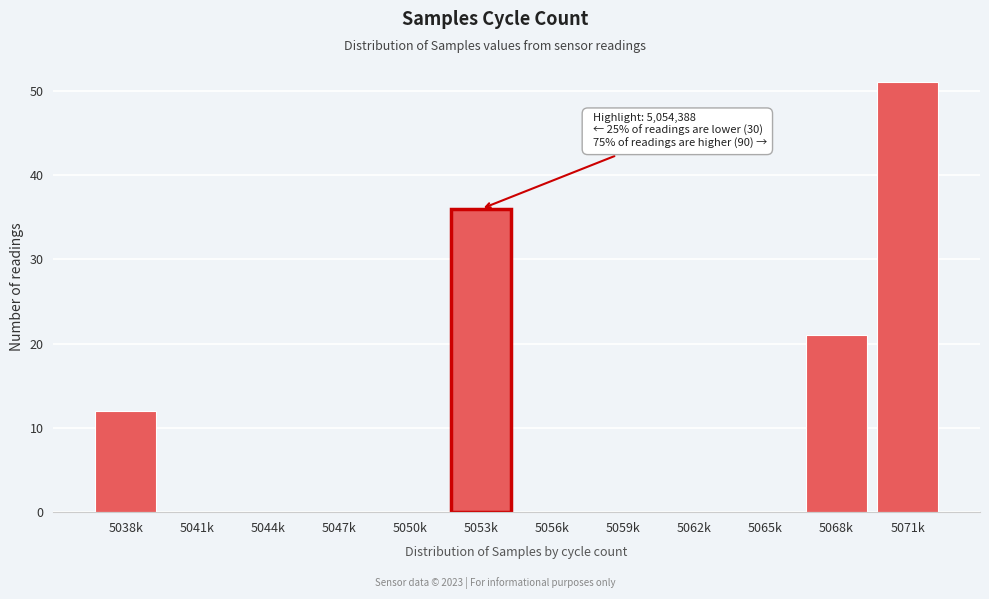

Reading left to right, what are all the values shown in this chart?

5038k=12	5041k=0	5044k=0	5047k=0	5050k=0	5053k=36	5056k=0	5059k=0	5062k=0	5065k=0	5068k=21	5071k=51